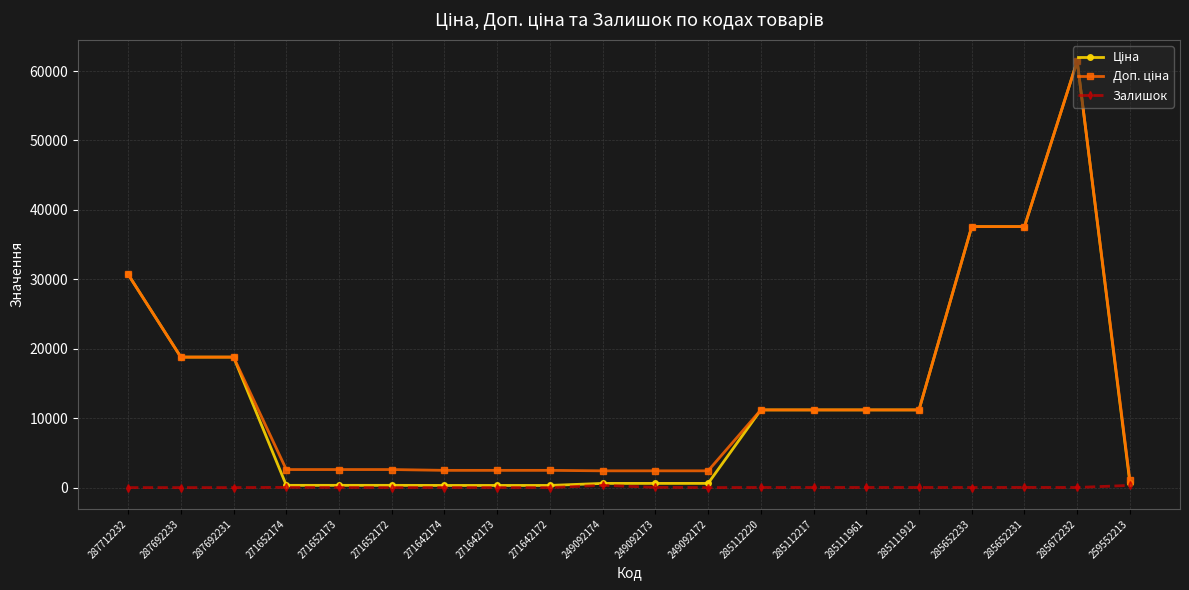

At how many categories does at least one series exceed 14184?

6